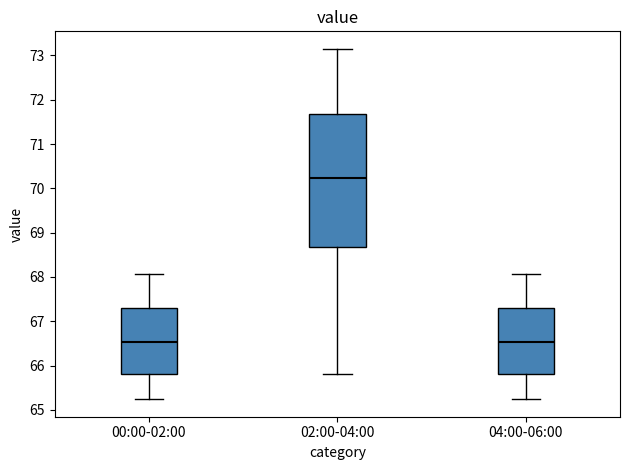

Which box has the highest median line?

02:00-04:00